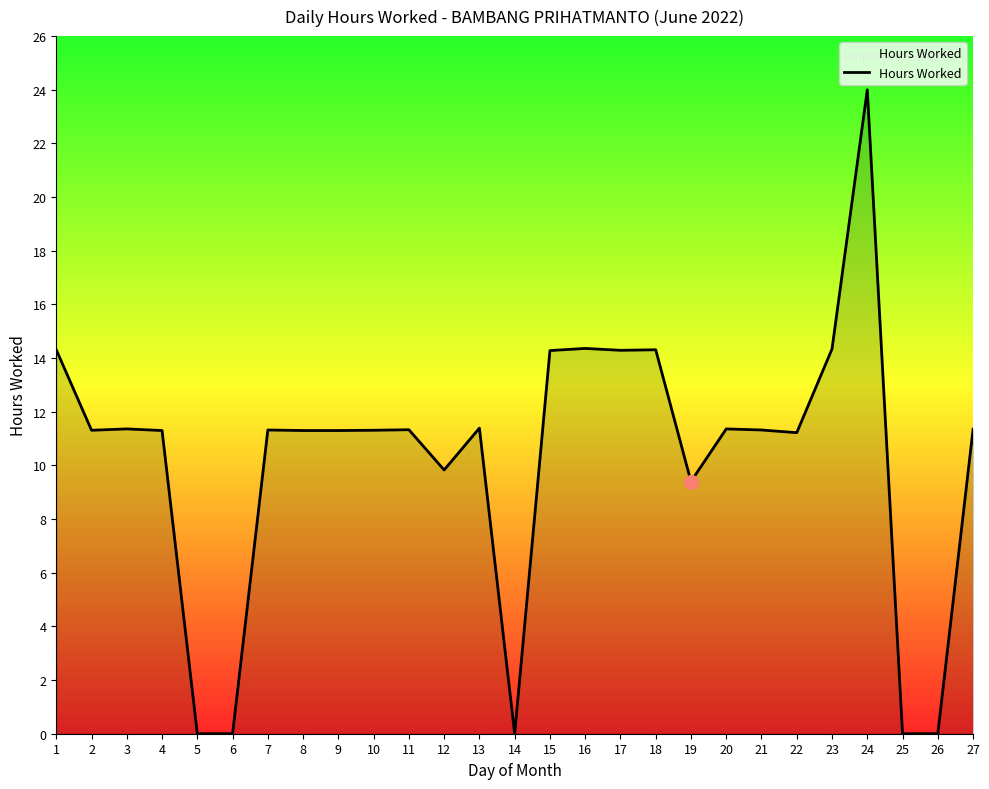

Is it true that the value at 26 is 11.3?

False